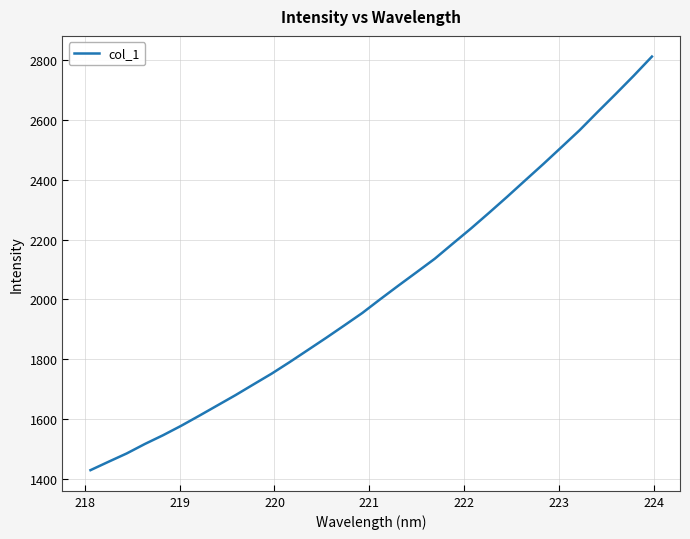

What is the difference between the maximum and minimum values?

1380.7